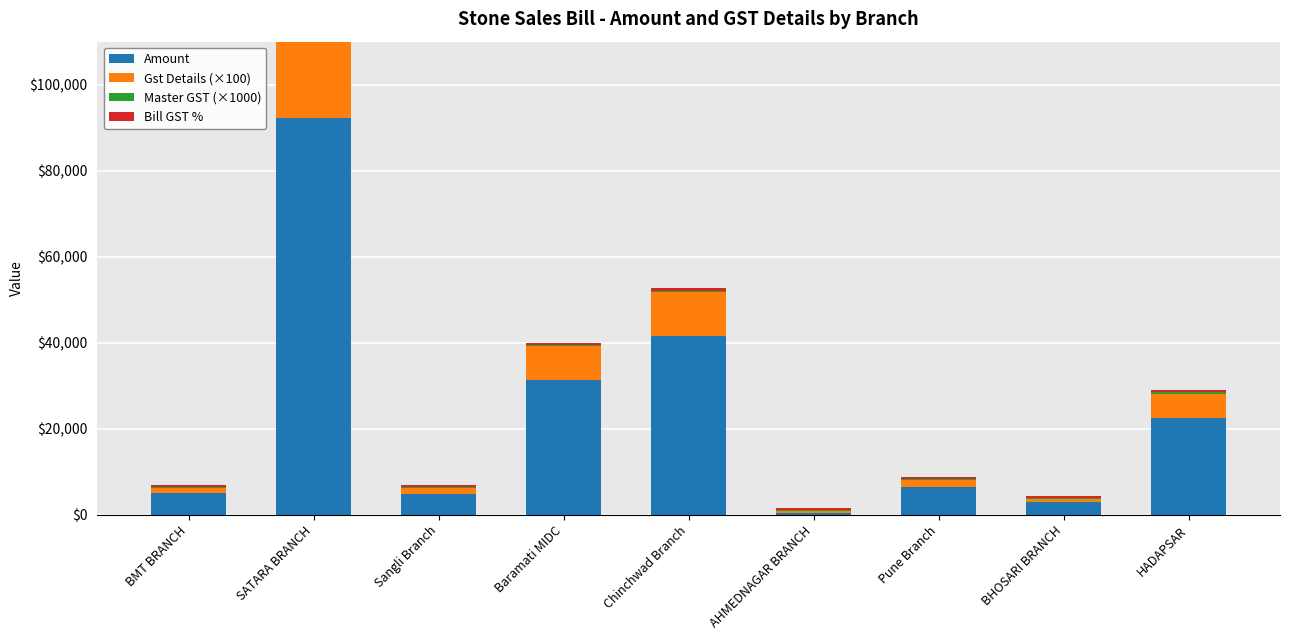

What is the sum of the Amount values at BMT BRANCH and Pune Branch?

11450